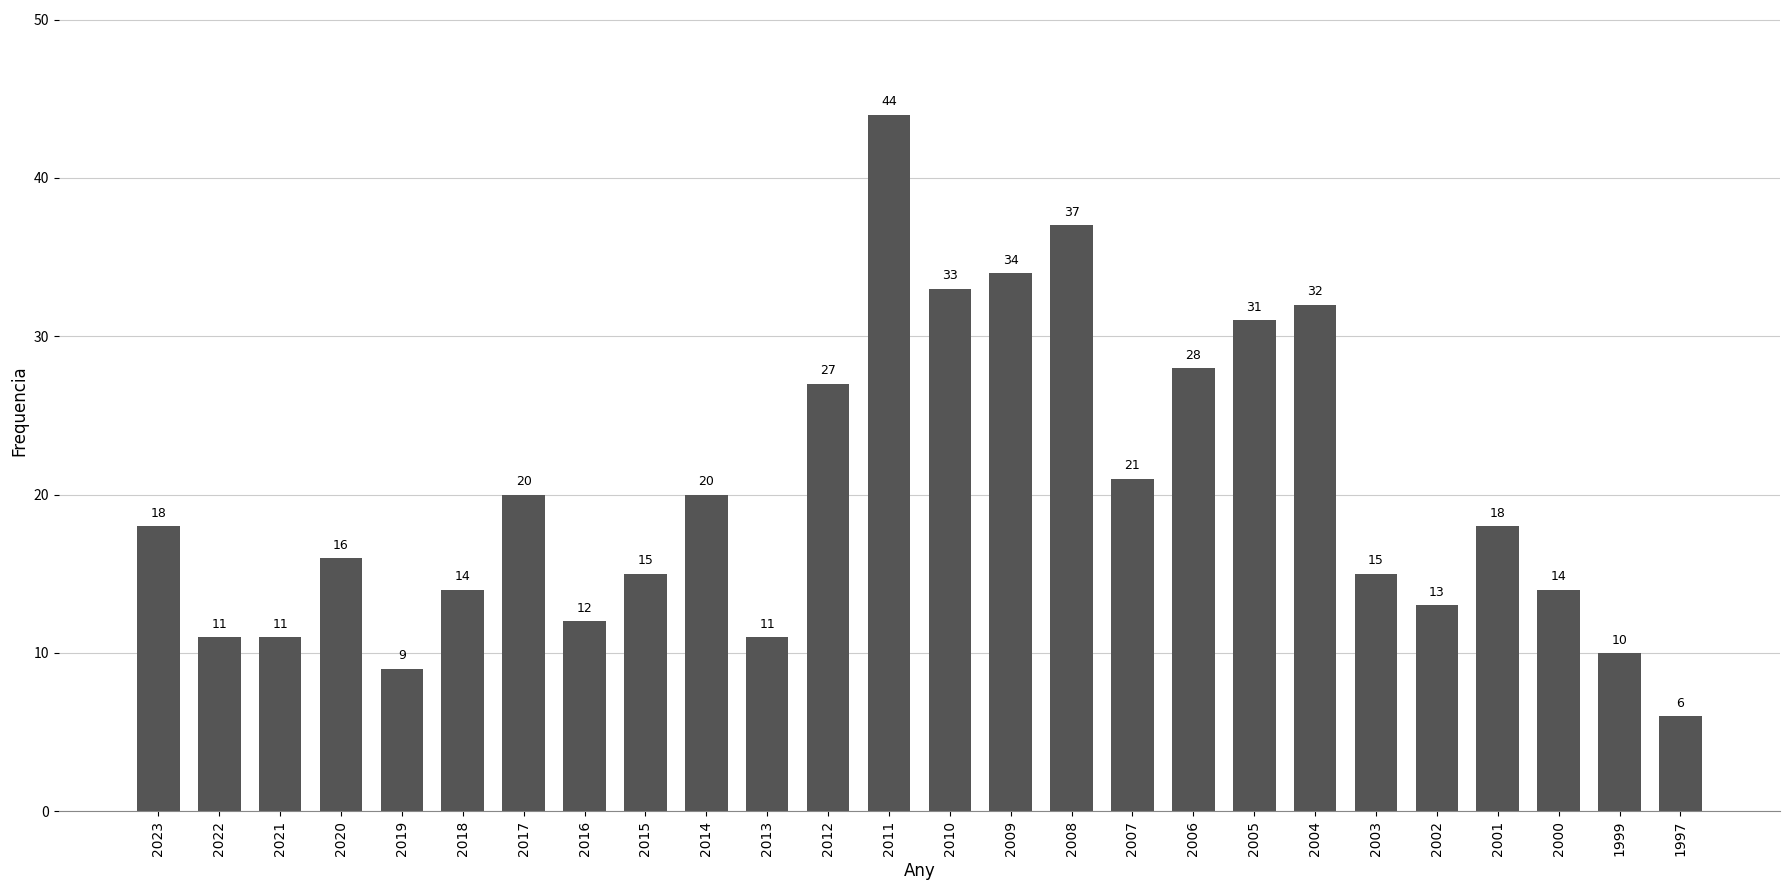

What is the change in value from 2023 to 2019?

-9